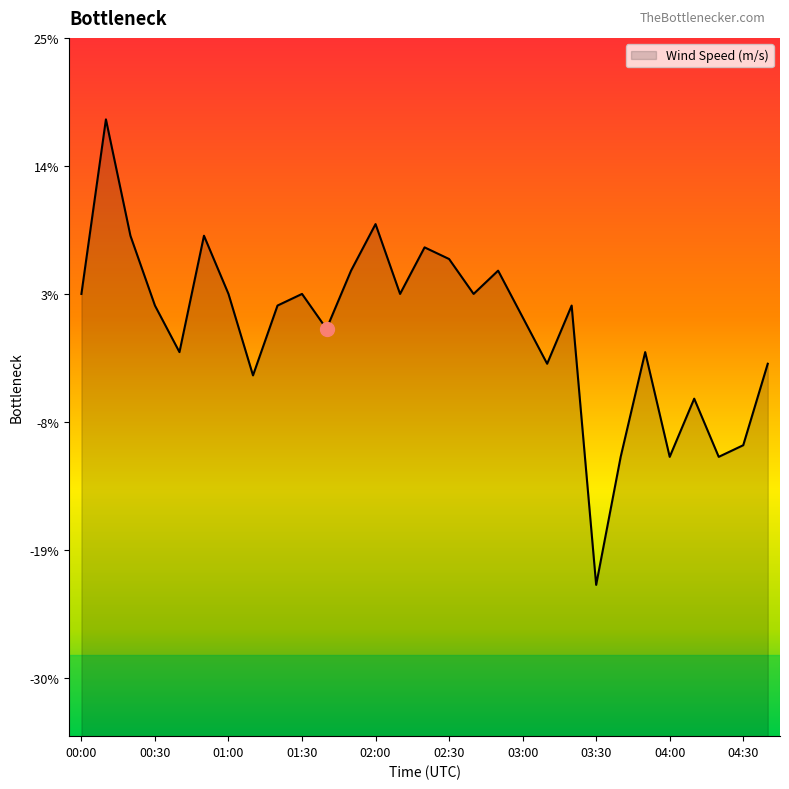

Rank the categories by value from lowest to highest.

03:30, 03:40, 04:00, 04:20, 04:30, 04:10, 01:10, 03:10, 04:40, 00:40, 03:50, 01:40, 03:00, 00:30, 01:20, 03:20, 00:00, 01:00, 01:30, 02:10, 02:40, 01:50, 02:50, 02:30, 02:20, 00:20, 00:50, 02:00, 00:10